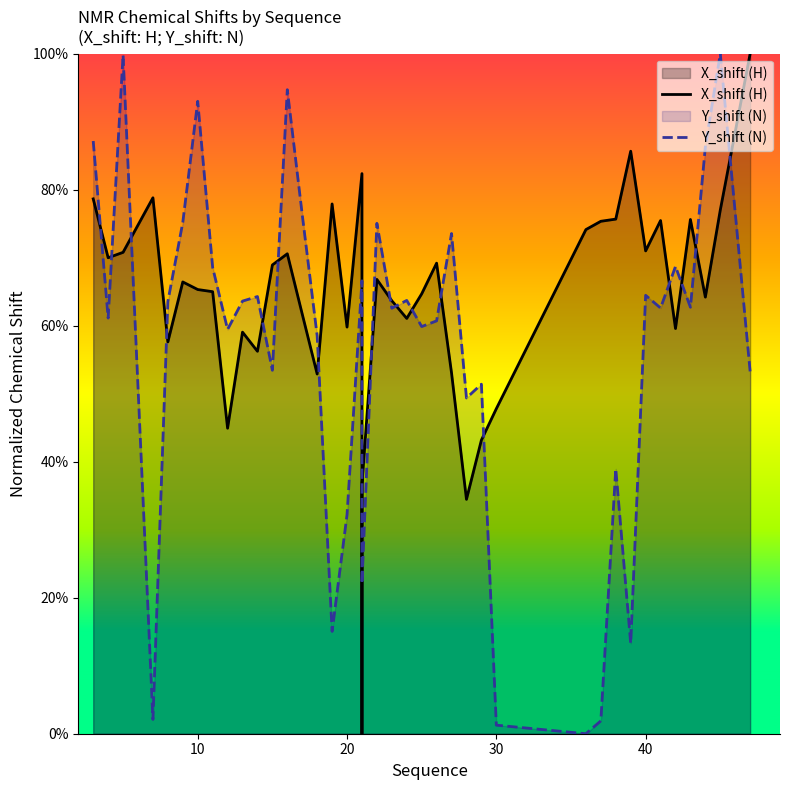

What is the highest value of the X_shift (H) series?

1.0